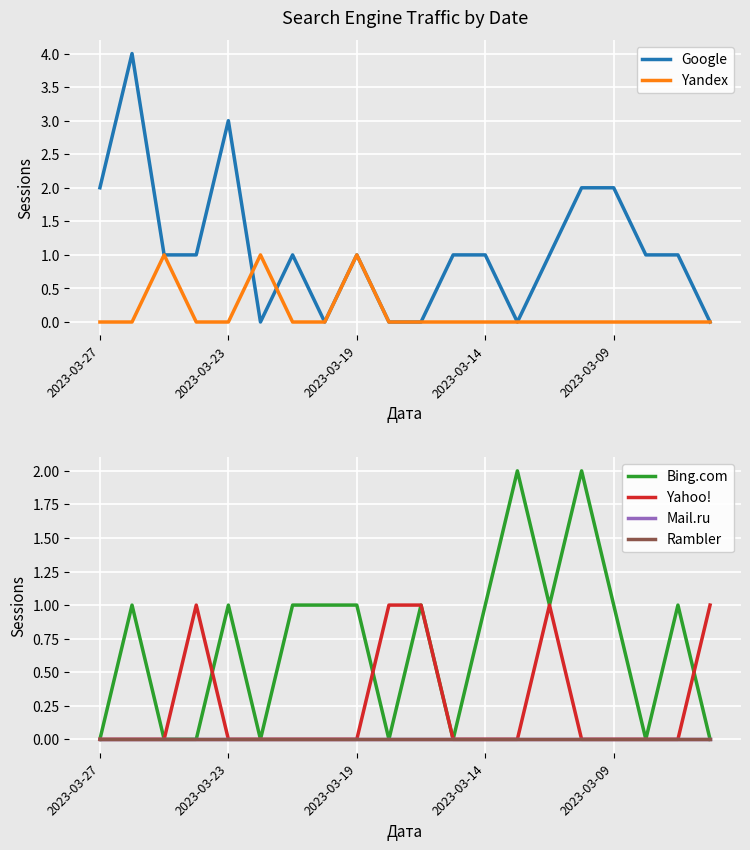

True or false: Yandex has a value of 1 at 2023-03-14.

False